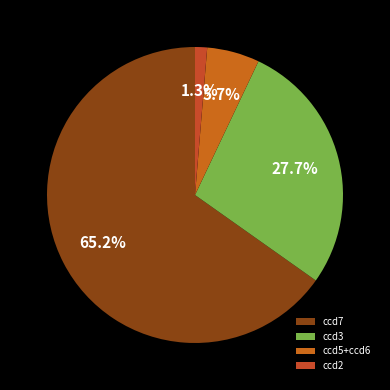

Count the number of slices in the pie.

4